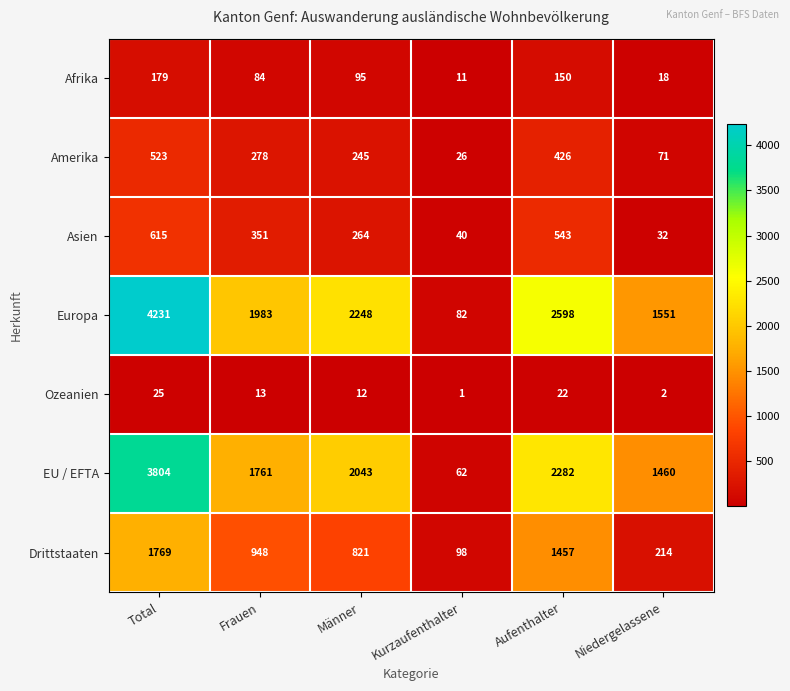

Which series has the widest spread of values?

Europa